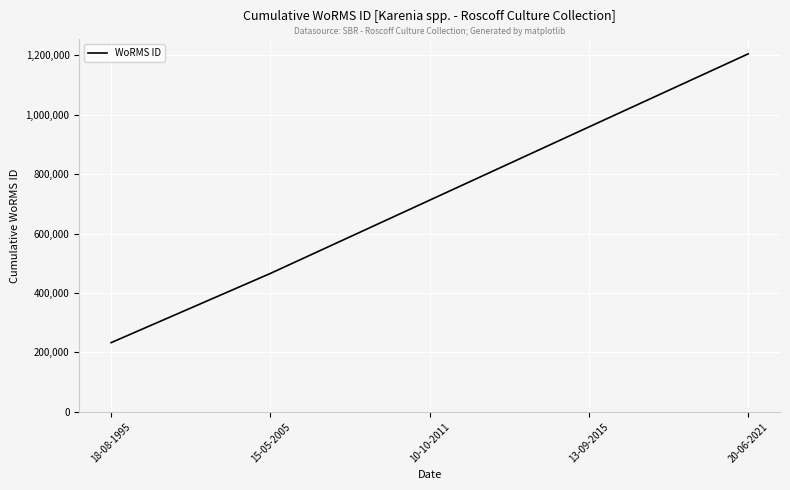

The chart shows a value of 1205251 at 20-06-2021. True or false?

True